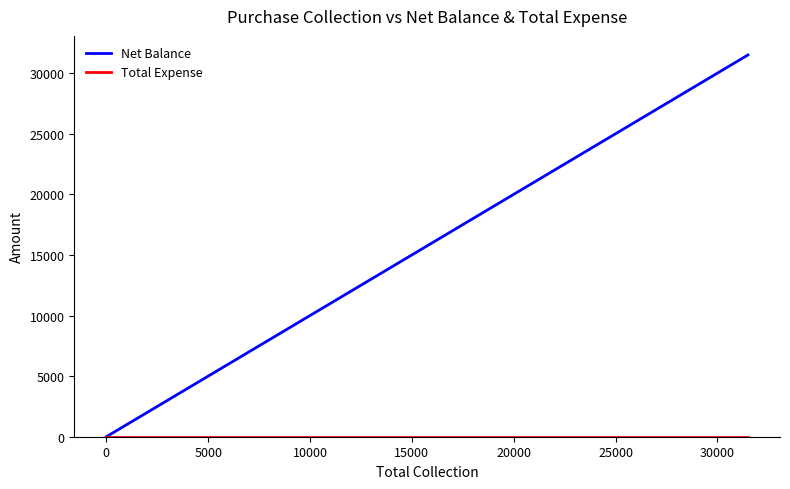

Reading left to right, list all the values displayed in this chart.

Net Balance: 0	0	5000	16500	31501
Total Expense: 0	0	0	0	0